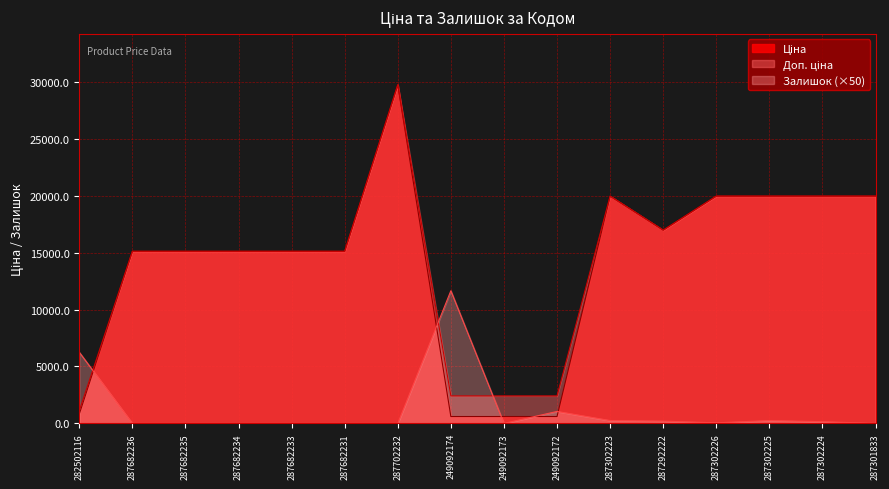

What is the lowest value of the Доп. ціна series?

1109.2